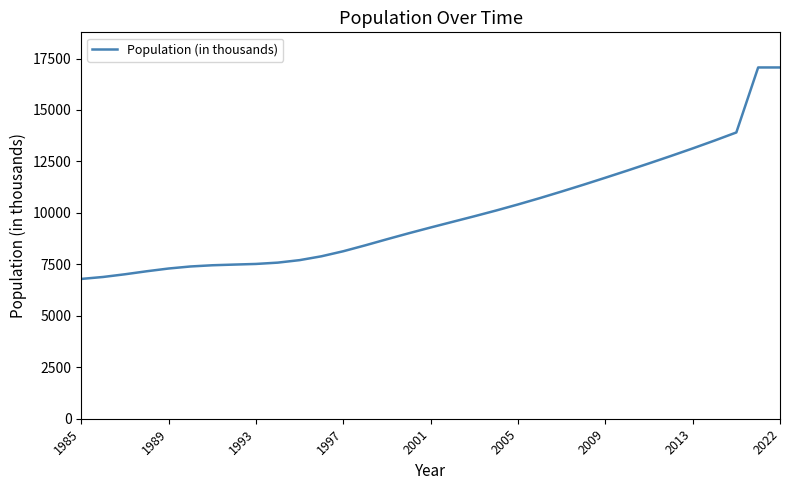

Does the chart display data point markers on the line(s)?

No